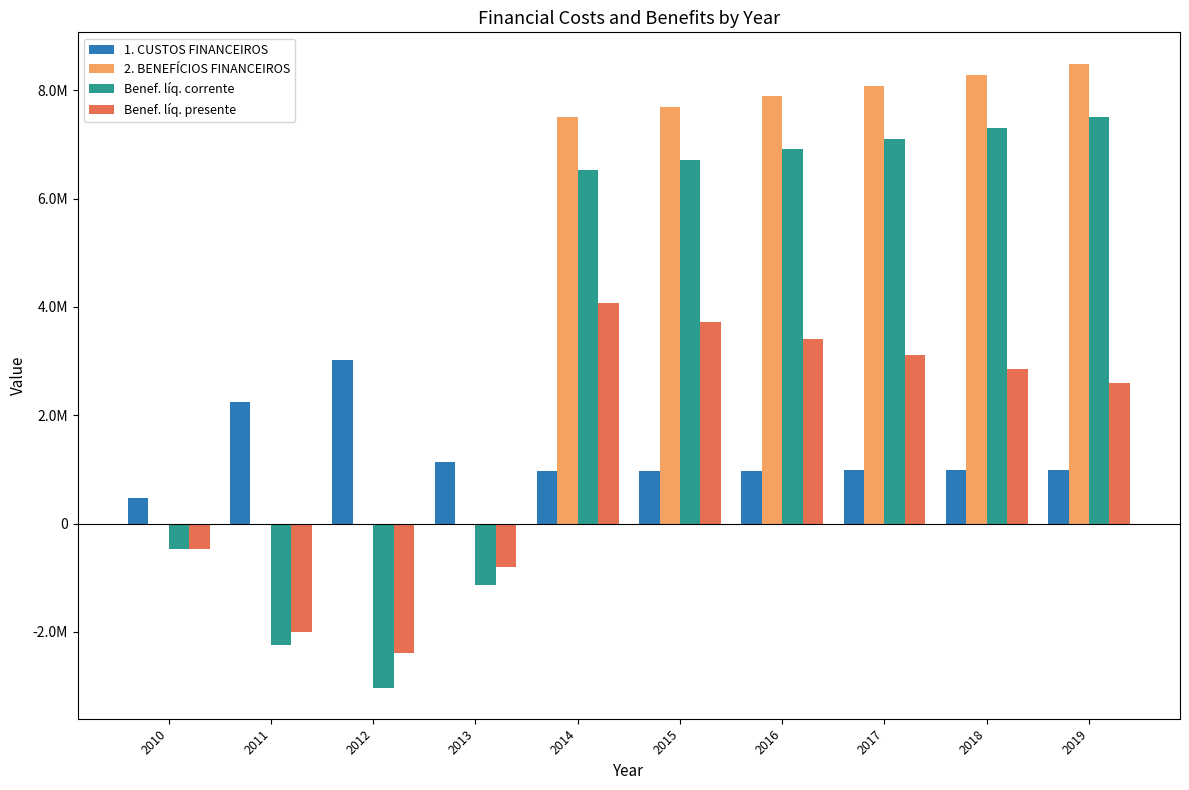

Are the bars grouped side by side (vs. stacked)?

Yes